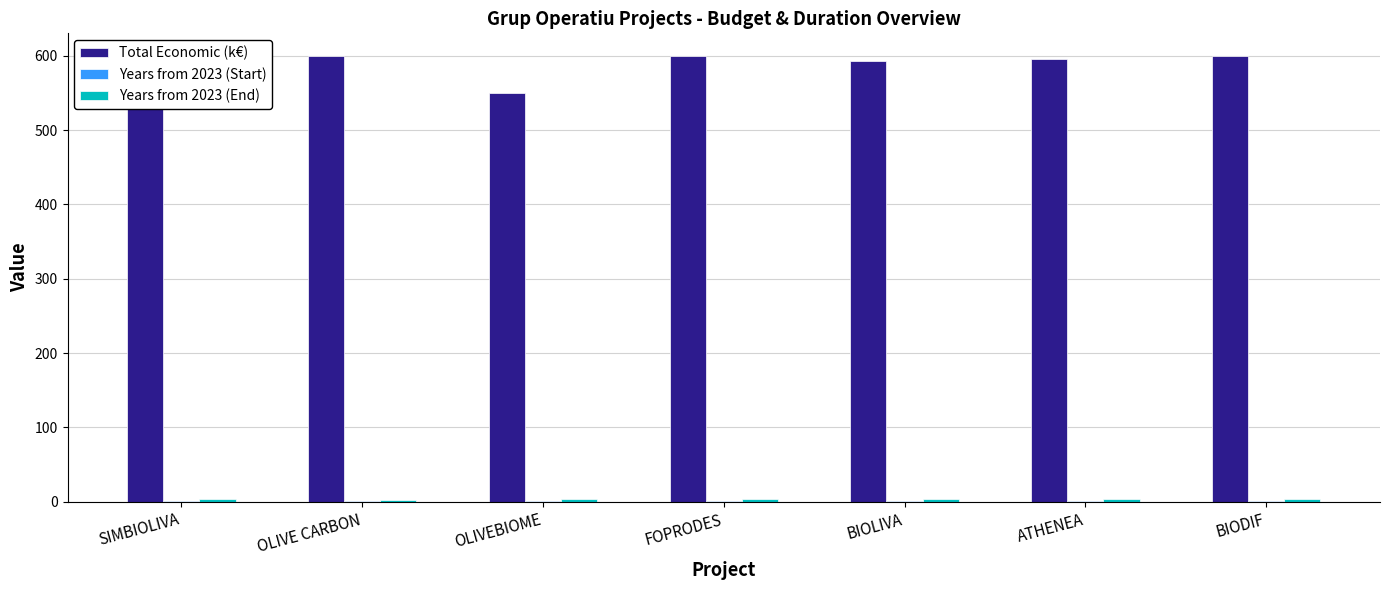

What is the maximum value shown in the chart?

600.0